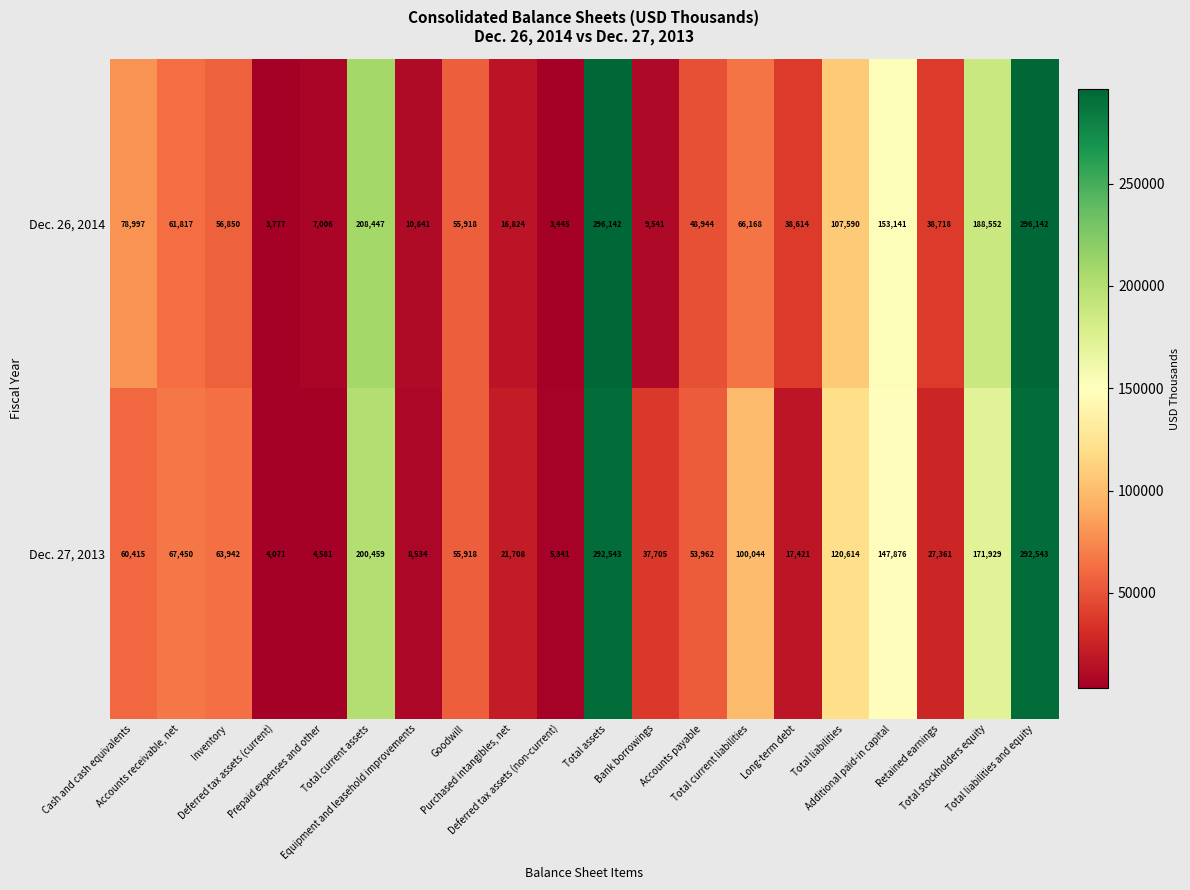

What is the highest value of the Dec. 27, 2013 series?

292543